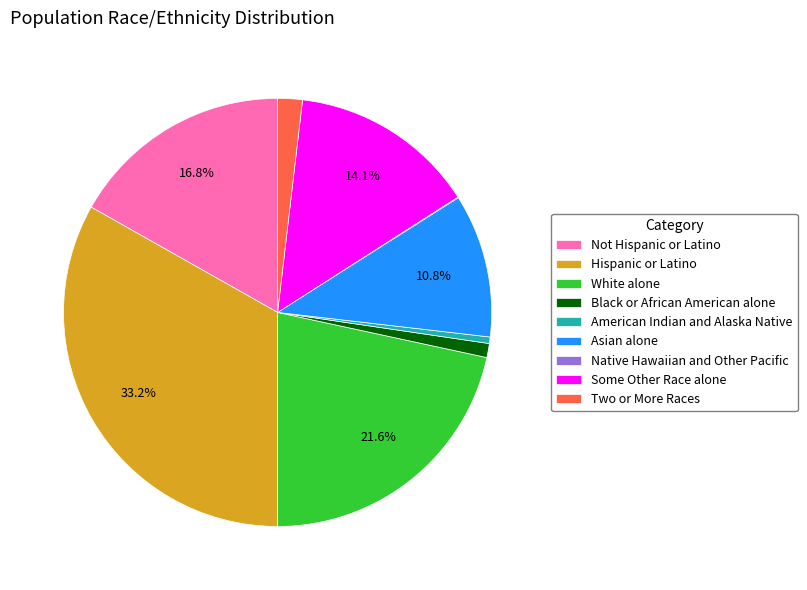

Between Asian alone and Two or More Races, which is larger?

Asian alone